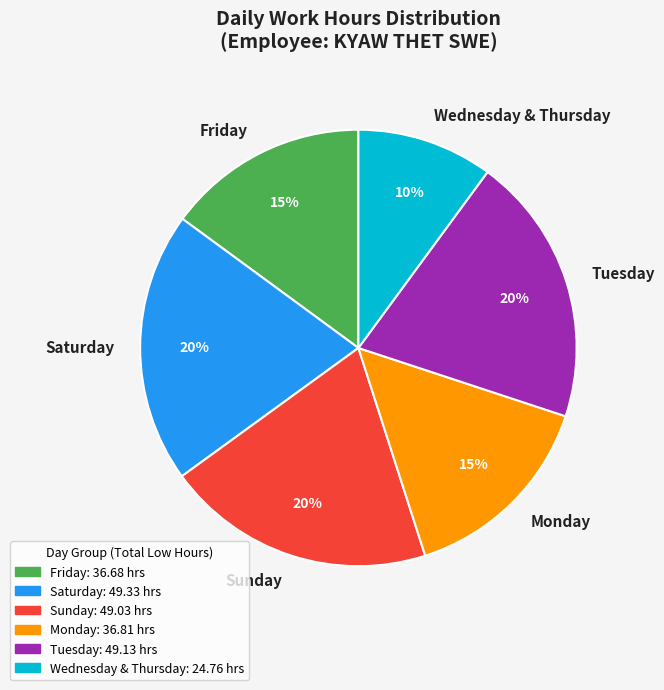

What is the smallest slice in the pie chart?

Wednesday & Thursday